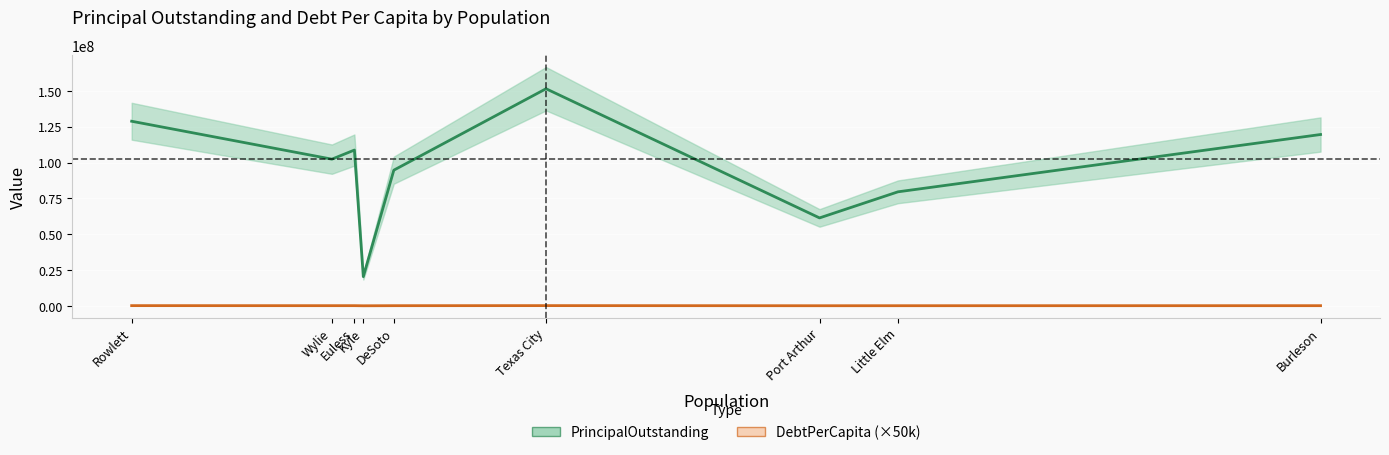

How many lines are shown in the chart?

2